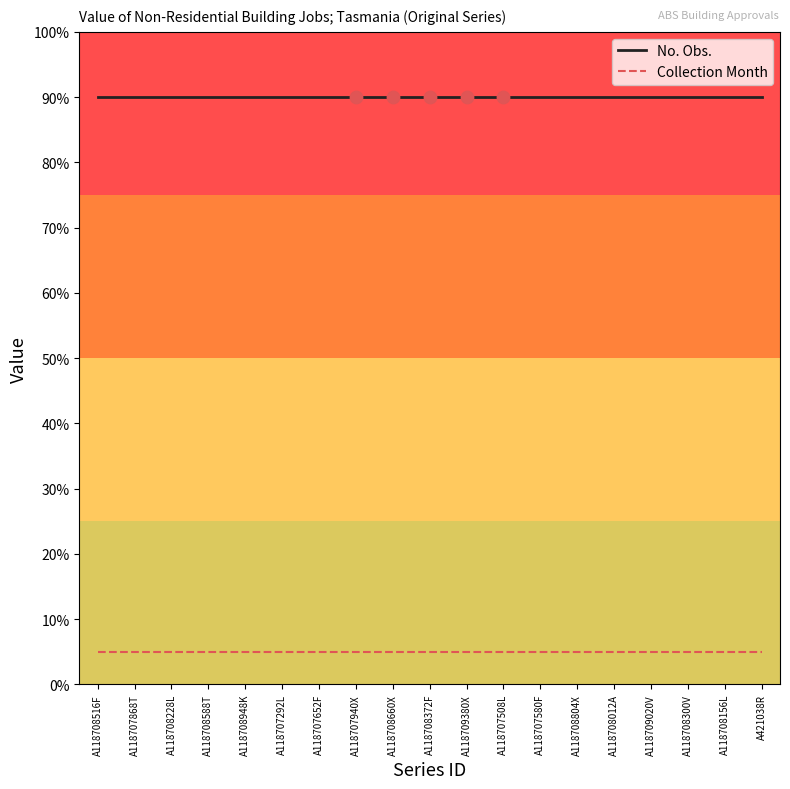

What are all the series names shown in the legend?

No. Obs., Collection Month